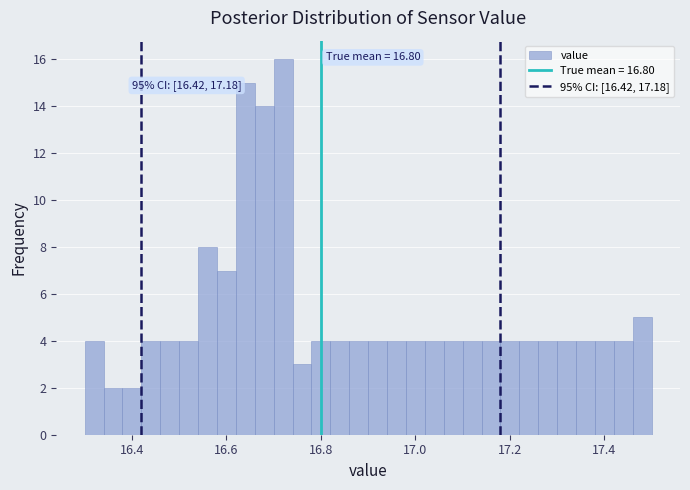

Read against the x-axis, roughly where is the centre of the tallest bar?

16.72